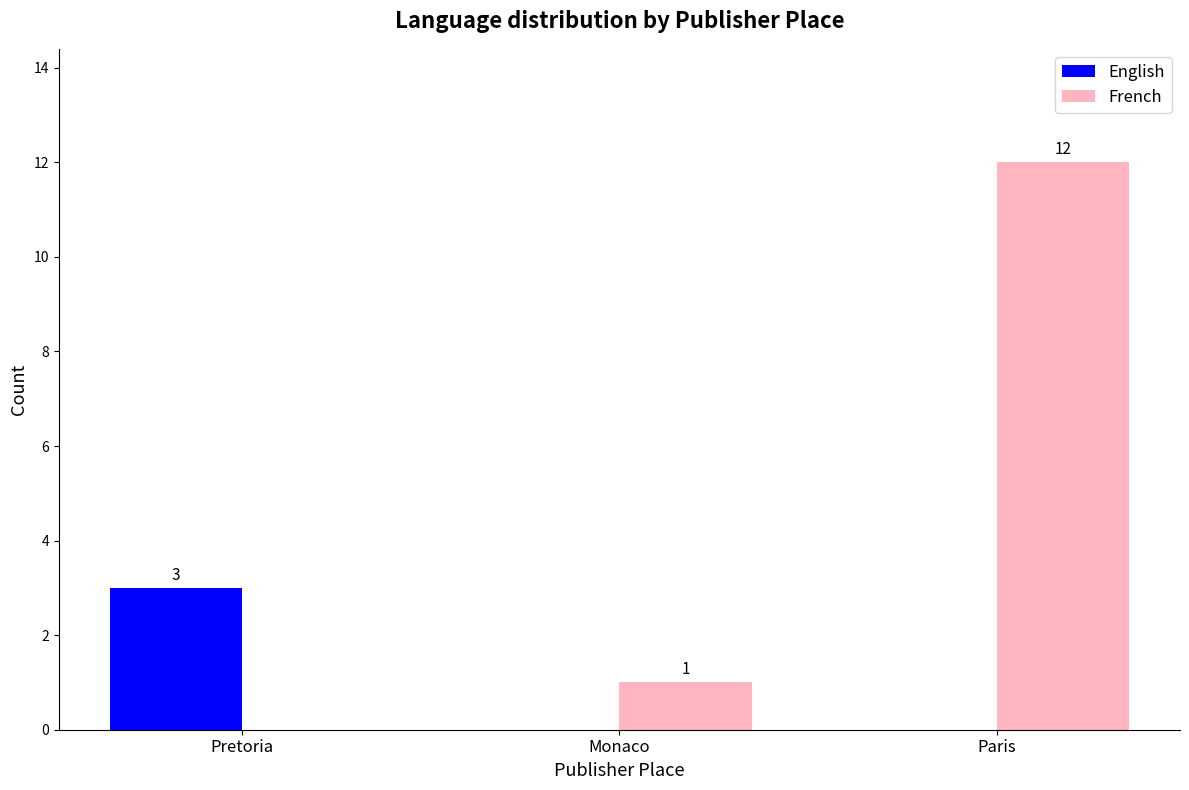

Which series changed the most between Pretoria and Monaco?

English